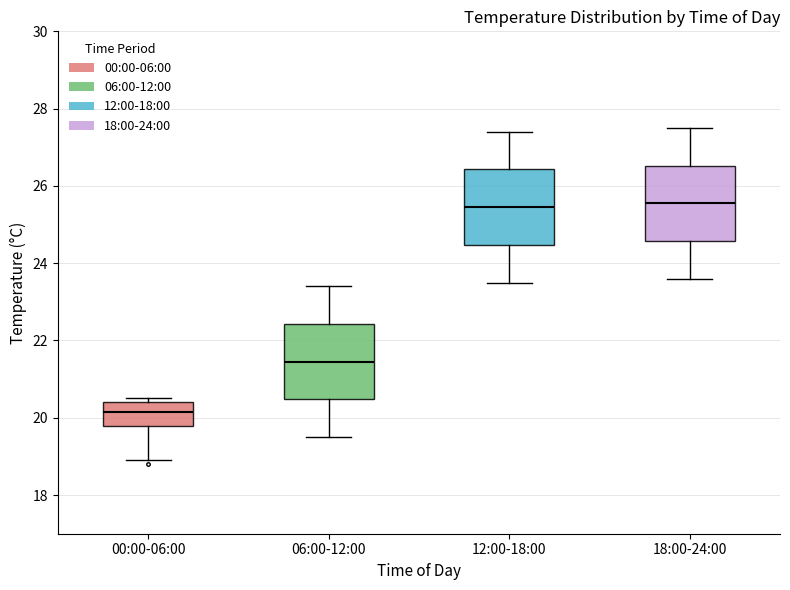

Which box's median line is the lowest?

00:00-06:00